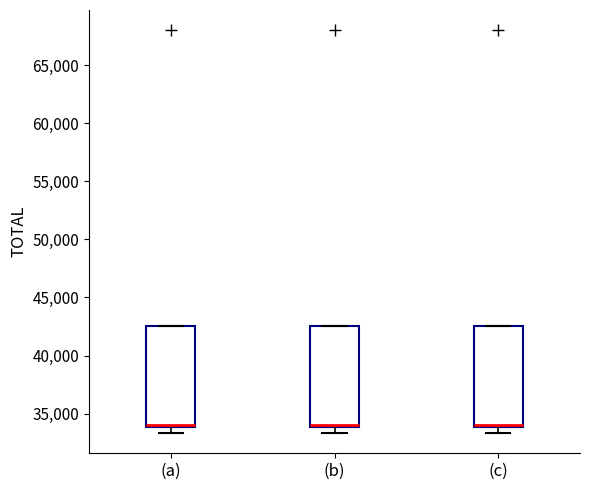

Reading left to right, read every box against the y-axis: the position of its median line, the range the box covers, and the ends of its whiskers. The values are not printed on the chart, so give them approximately, as read against the axis.

(a): median 34000 (just above the box's lower edge), box 34000 to 42500, whiskers 33500 to 42500
(b): median 34000 (just above the box's lower edge), box 34000 to 42500, whiskers 33500 to 42500
(c): median 34000 (just above the box's lower edge), box 34000 to 42500, whiskers 33500 to 42500